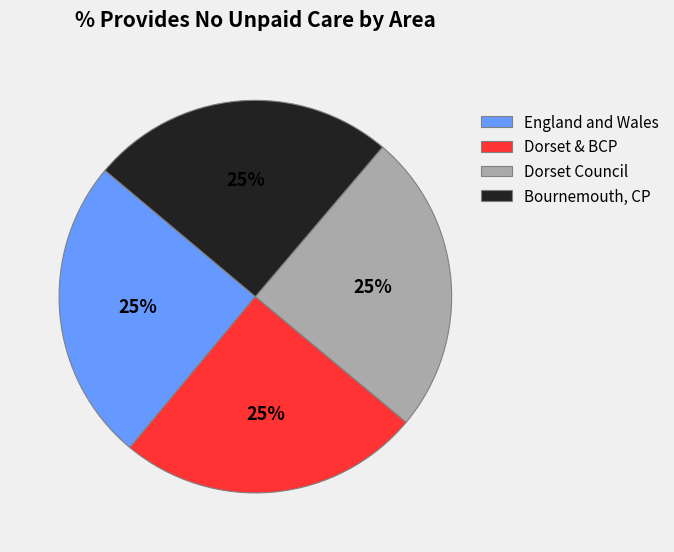

To the nearest percent, what is the average slice percentage?

25%